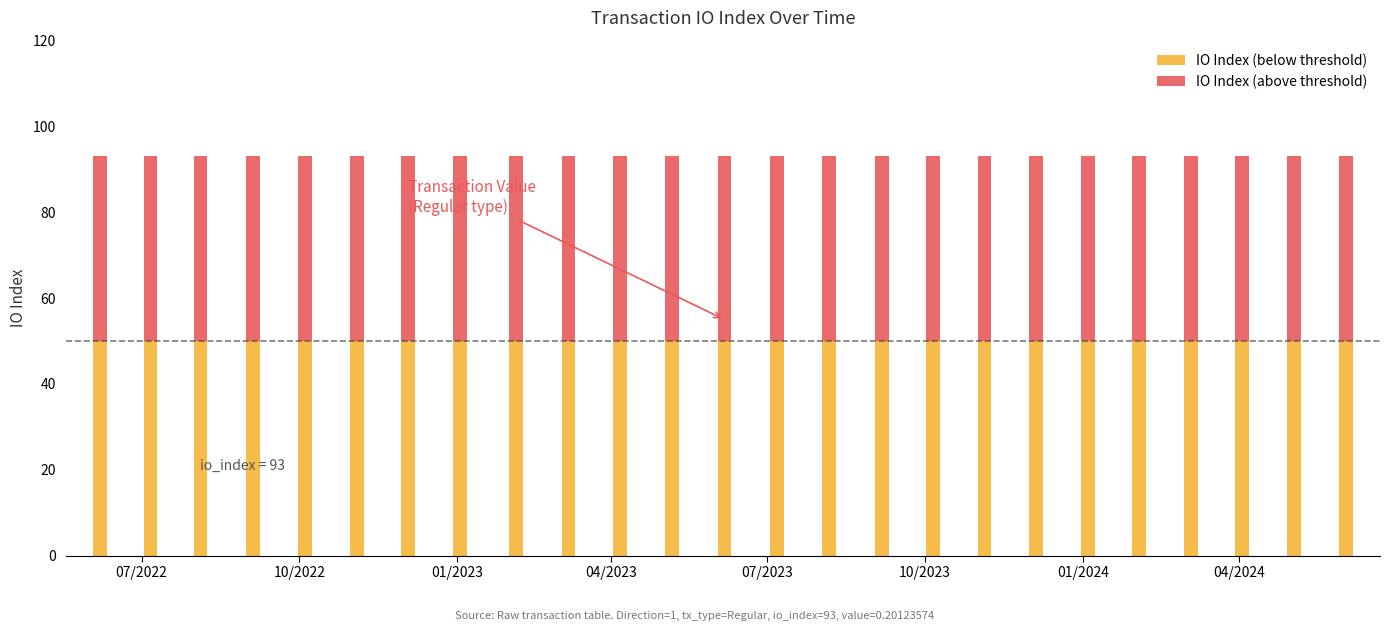

What is the value of the IO Index (below threshold) bar at the 5th from the left?

50